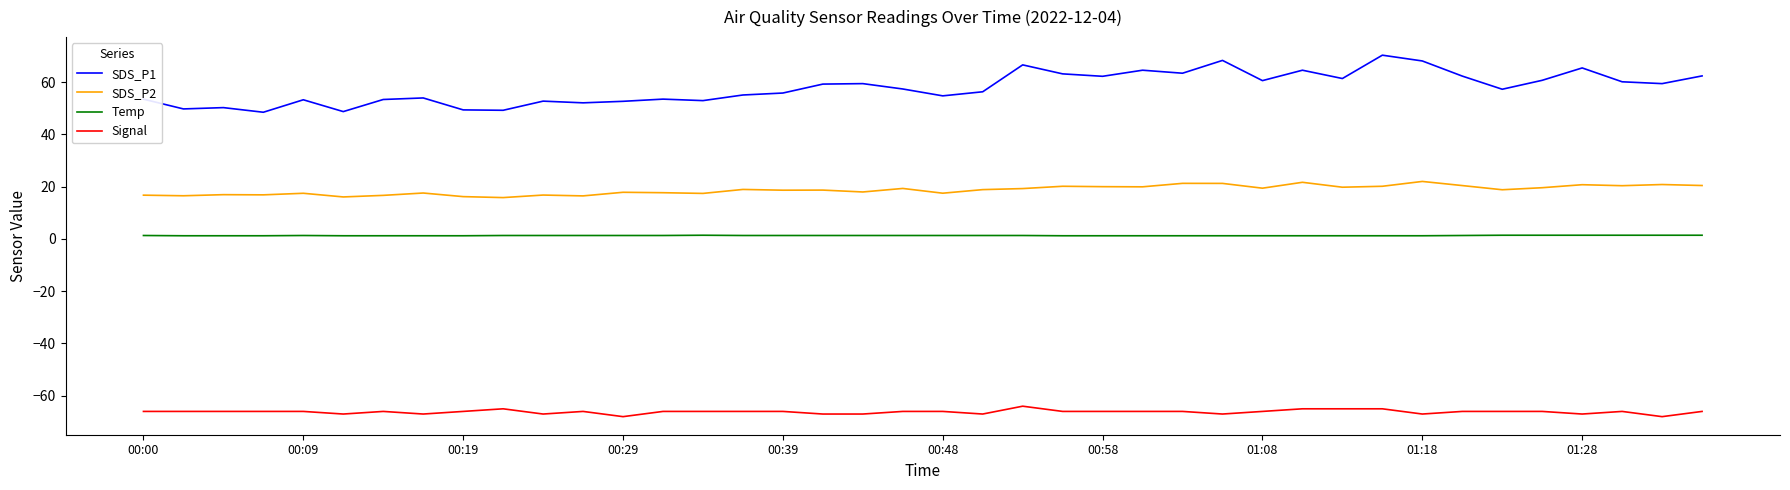

What is the difference between the maximum and minimum values in the SDS_P2 series?

6.2